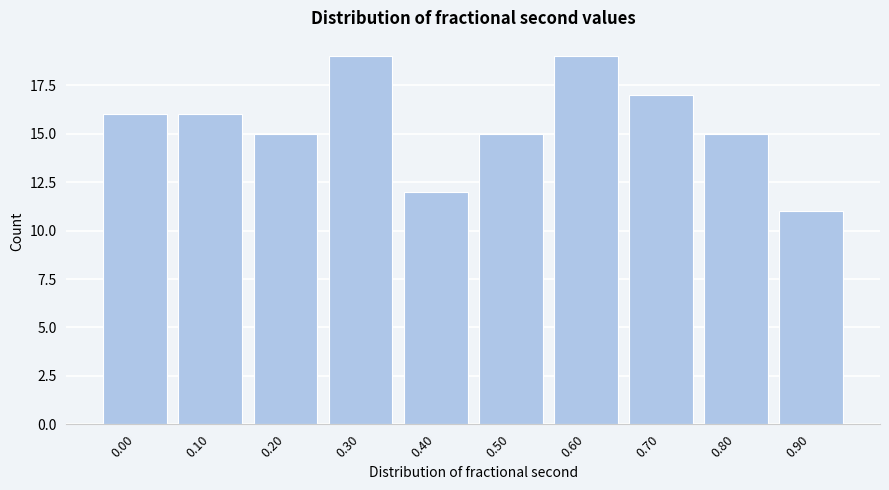

Reading left to right, extract all data points from this chart.

0.00=16	0.10=16	0.20=15	0.30=19	0.40=12	0.50=15	0.60=19	0.70=17	0.80=15	0.90=11